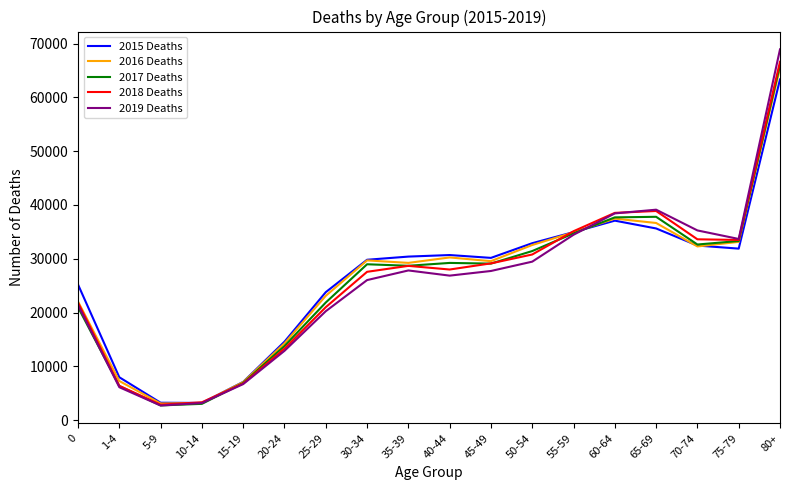

At which category is the sum across all series the highest?

80+